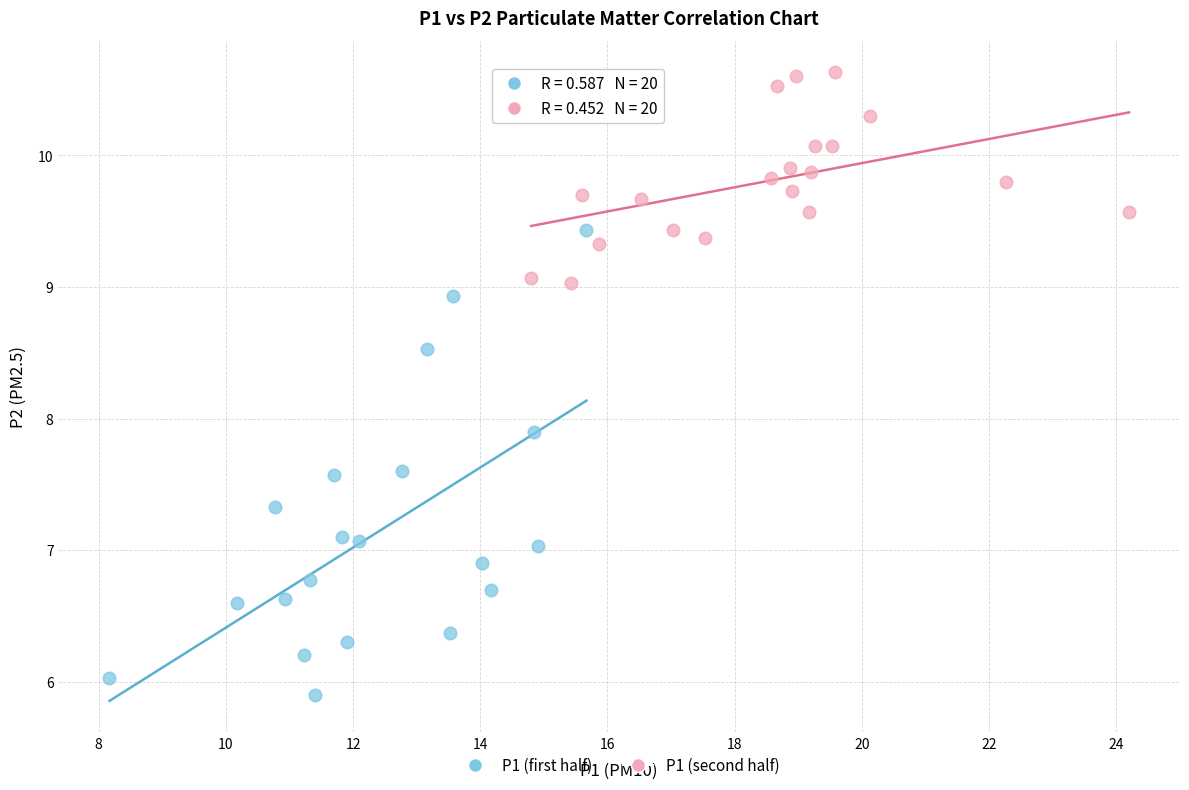

Which series has the largest Y range (max minus min)?

P1 (first half)